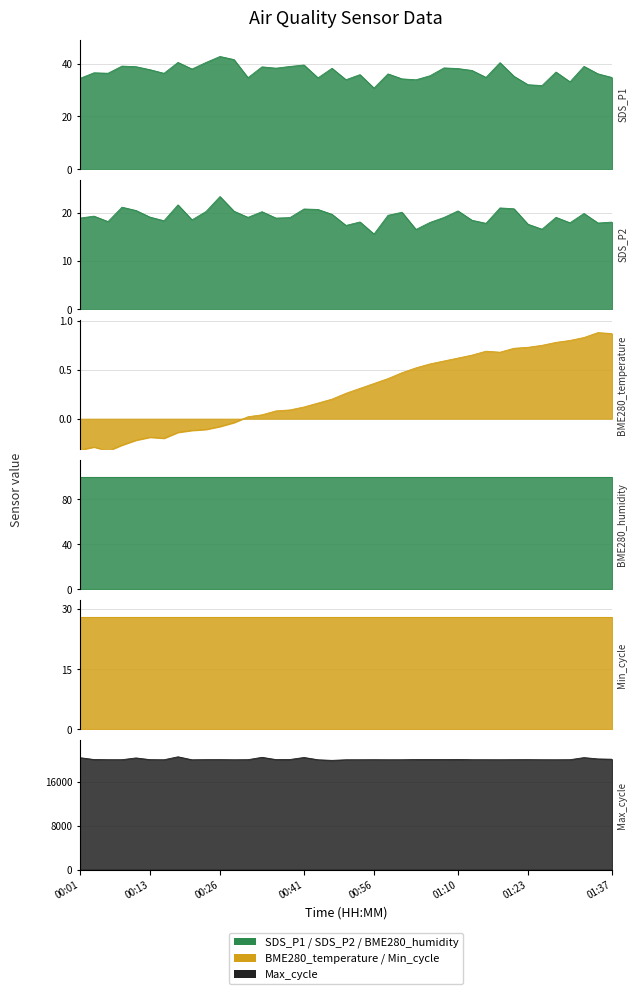

At how many categories does at least one series exceed 376?

39